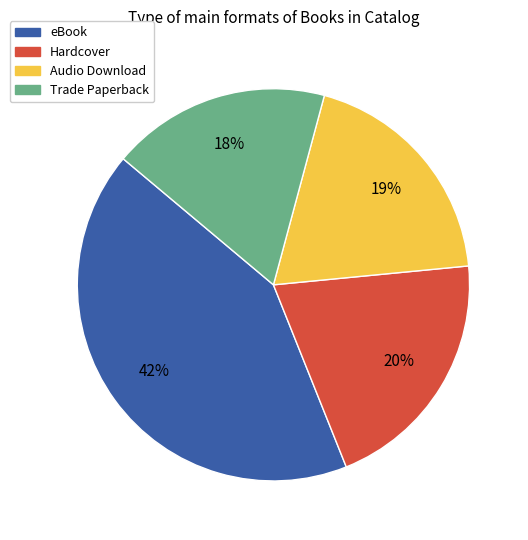

How many slices are in this pie chart?

4